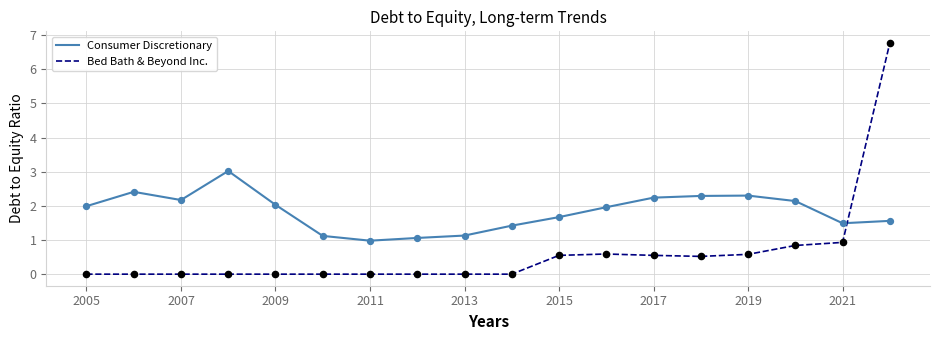

Which series has the largest range (max minus min)?

Bed Bath & Beyond Inc.